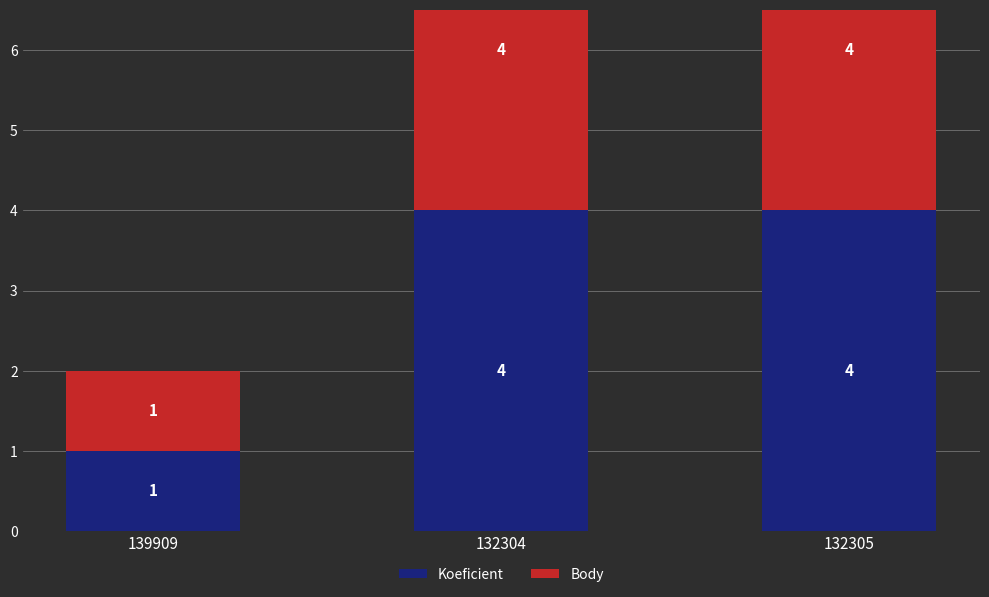

At how many categories does at least one series exceed 3?

2